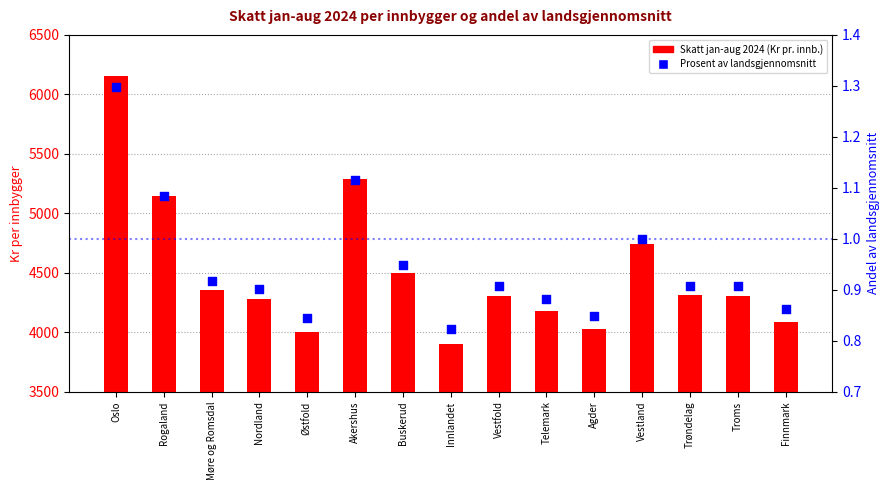

At which category is the sum across all series the highest?

Oslo